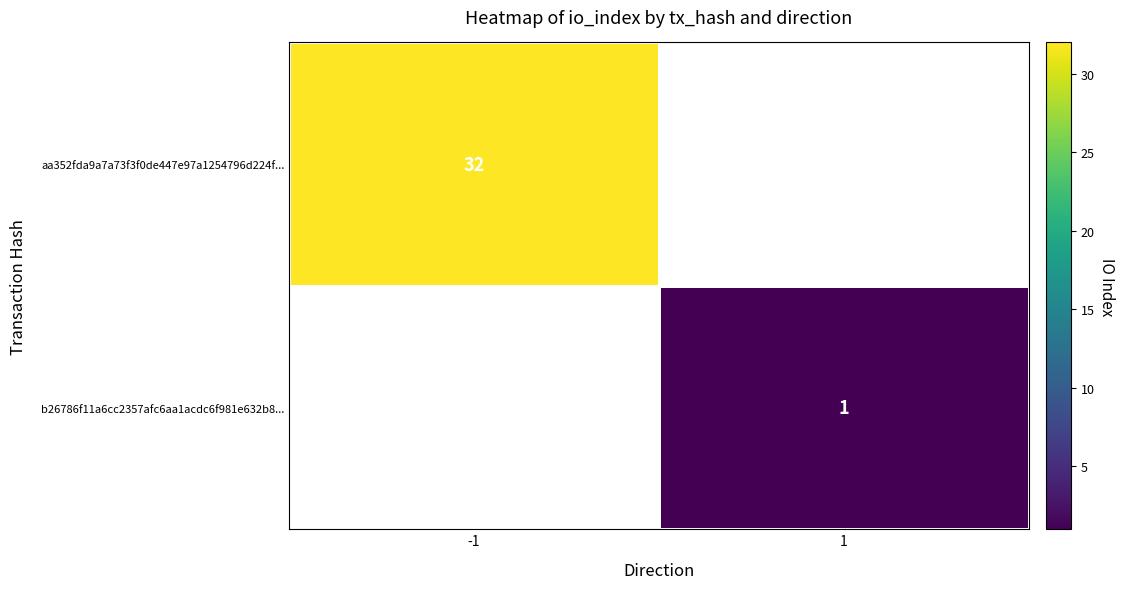

Is the value of aa352fda9a7a73f3f0de447e97a1254796d224f... at -1 greater than the value of b26786f11a6cc2357afc6aa1acdc6f981e632b8... at 1?

Yes